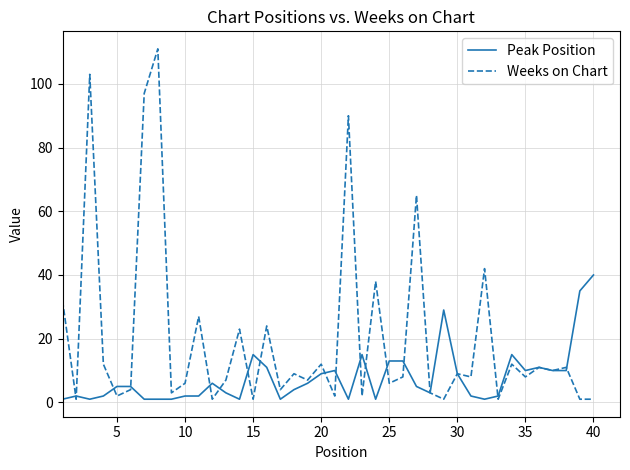

Which series ends up on top after the final intersection of Peak Position and Weeks on Chart?

Peak Position